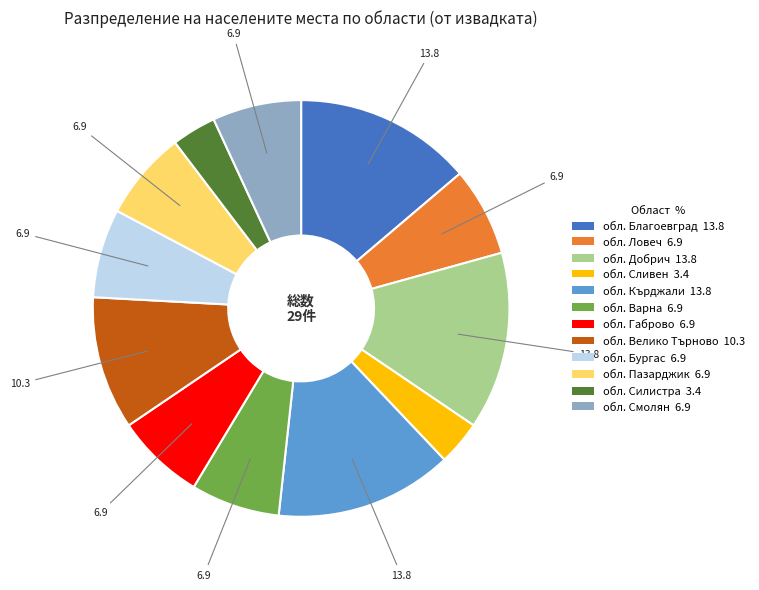

Approximately how many times larger is the value at обл. Габрово 6.9 compared to обл. Смолян 6.9?

1.0